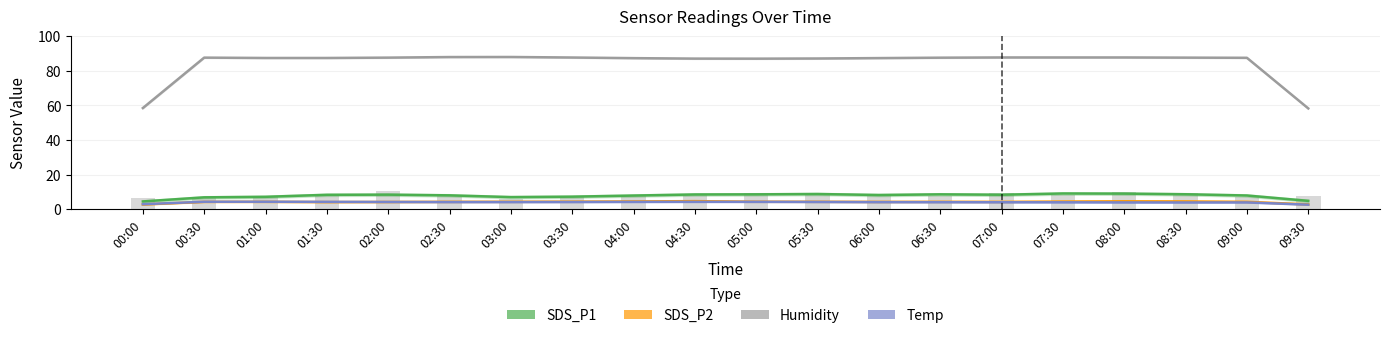

Between 00:30 and 07:30, which series saw the biggest shift?

SDS_P1